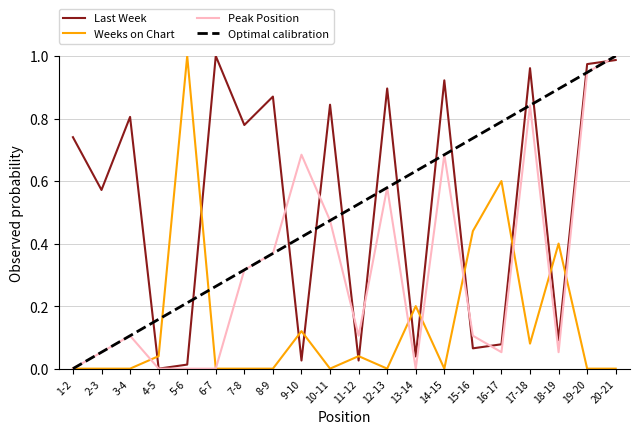

What is the sum of all Optimal calibration values?

10.0